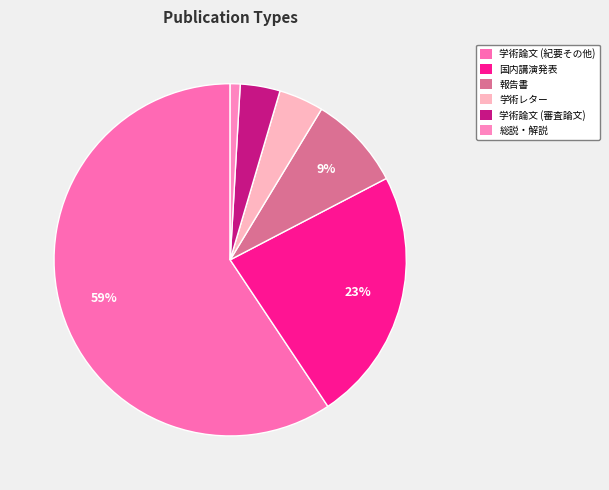

What percentage is the 学術論文 (紀要その他) slice, to the nearest percent?

59%